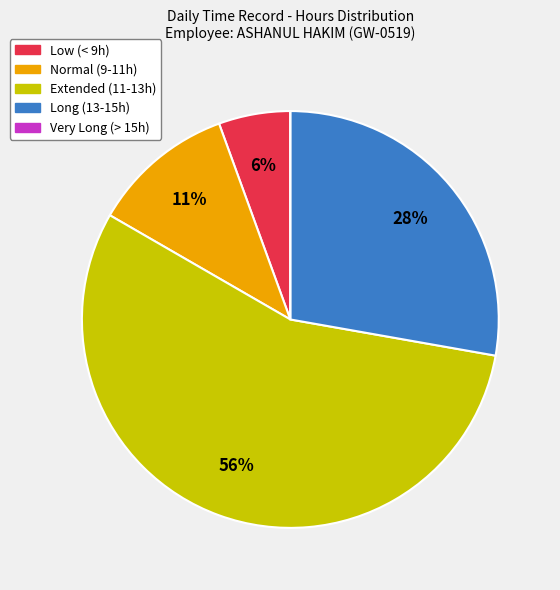

Which has a higher value, Long (13-15h) or Low (< 9h)?

Long (13-15h)